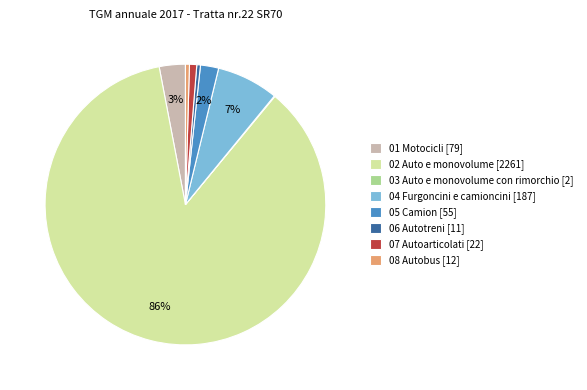

Do 07 Autoarticolati and 04 Furgoncini e camioncini together represent more than half of the pie?

No